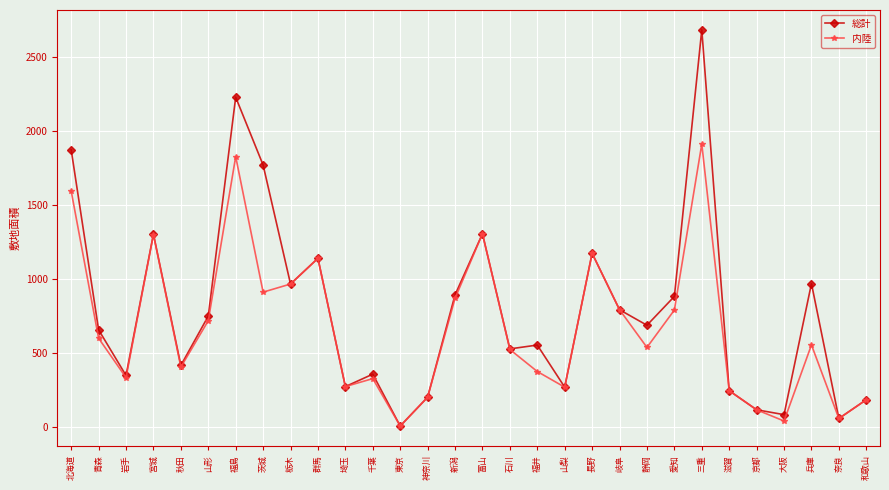

What are all the series names shown in the legend?

総計, 内陸